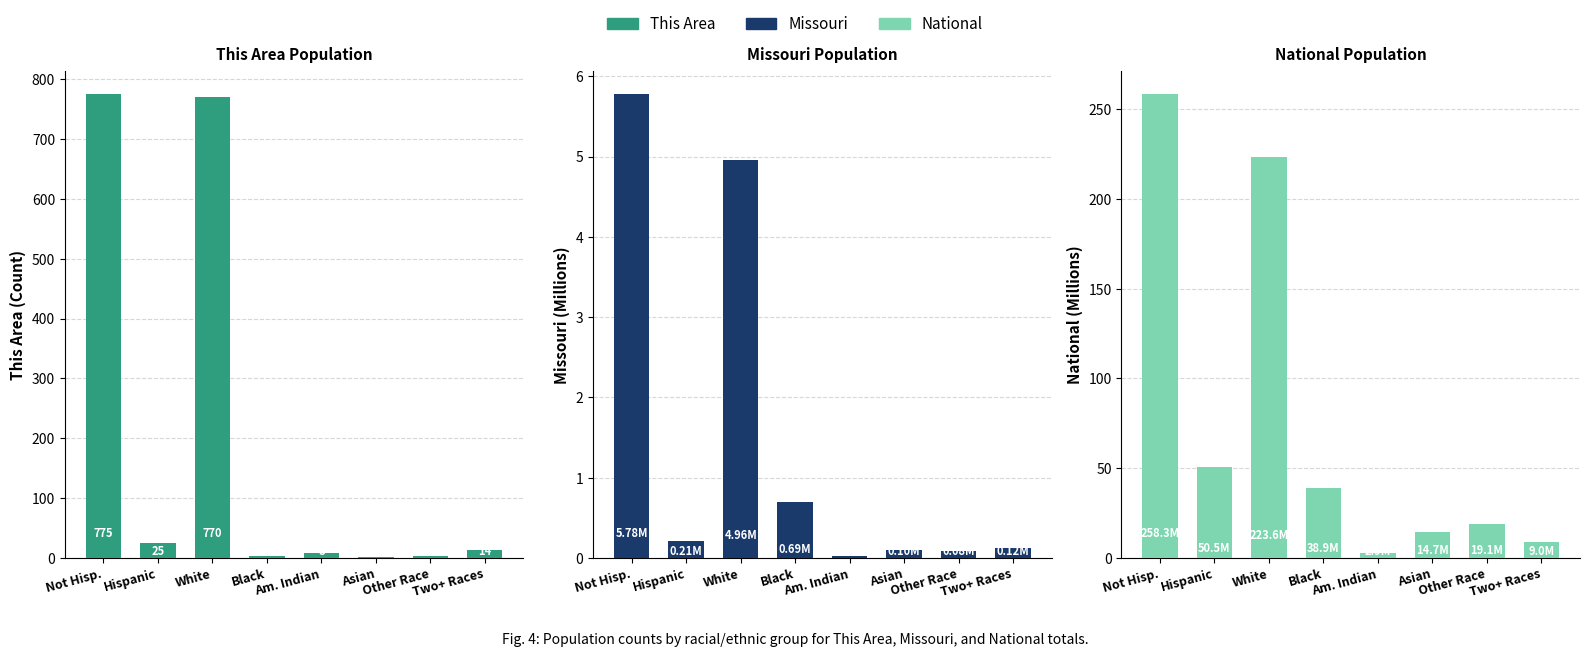

List the series in order of their overall mean, lowest first.

Missouri, National, This Area